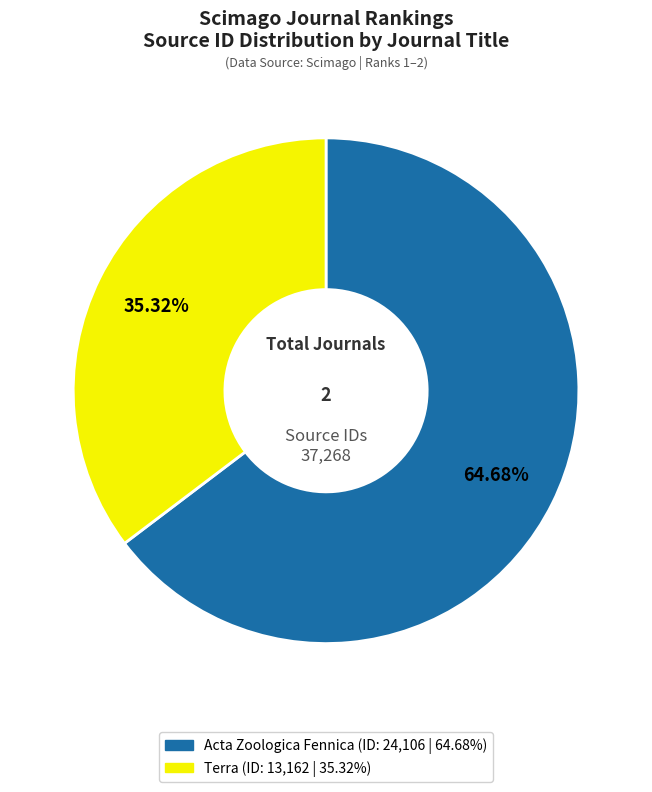

Count the number of slices in the pie.

2